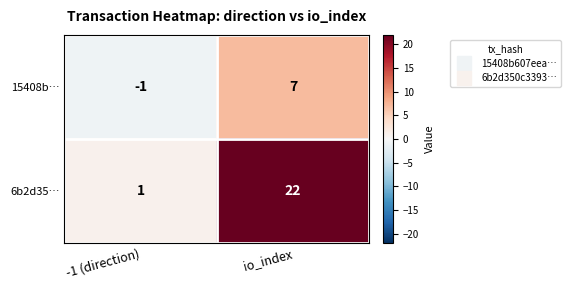

How many values in 15408b… are above zero?

1